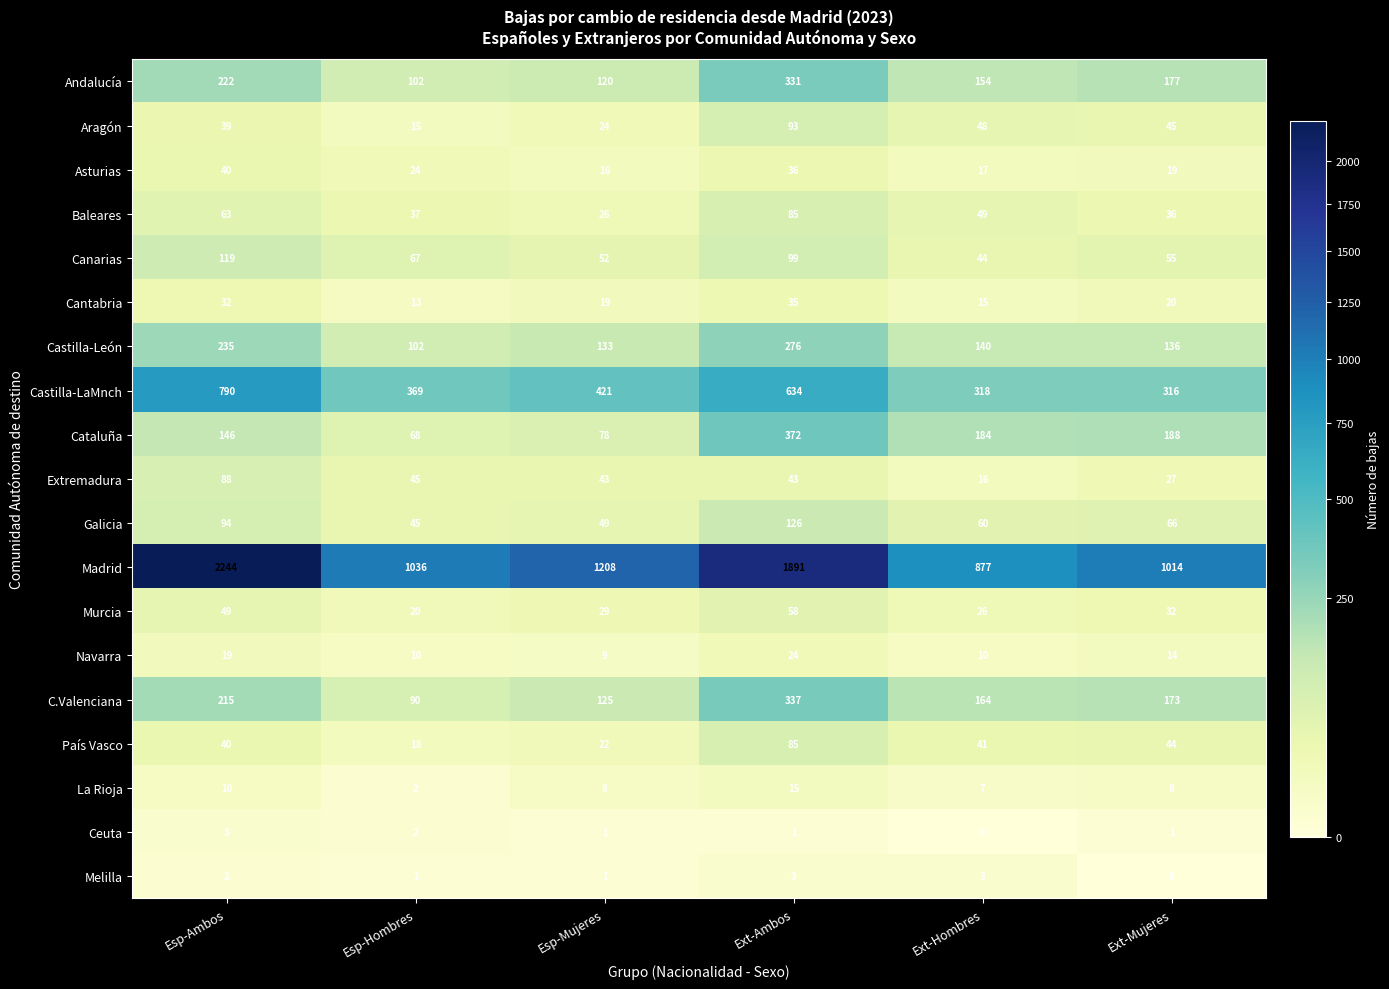

Where is Andalucía nearest to the value 216?

Esp-Ambos